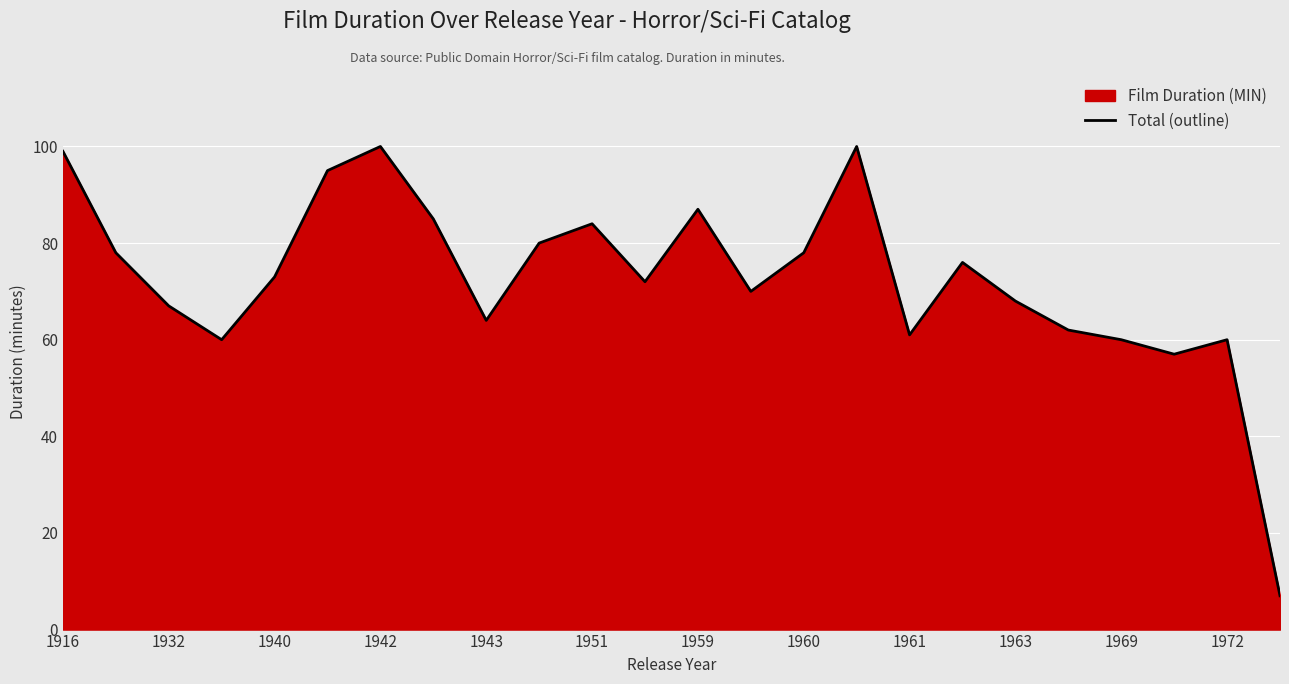

Where does the data first go above 73?

1916